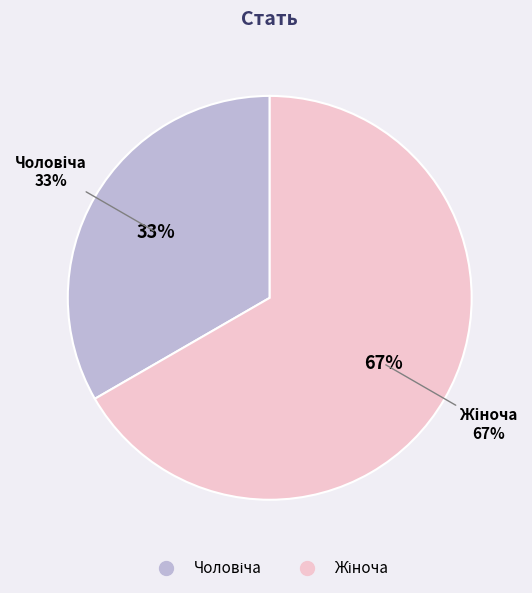

Count the number of slices in the pie.

2